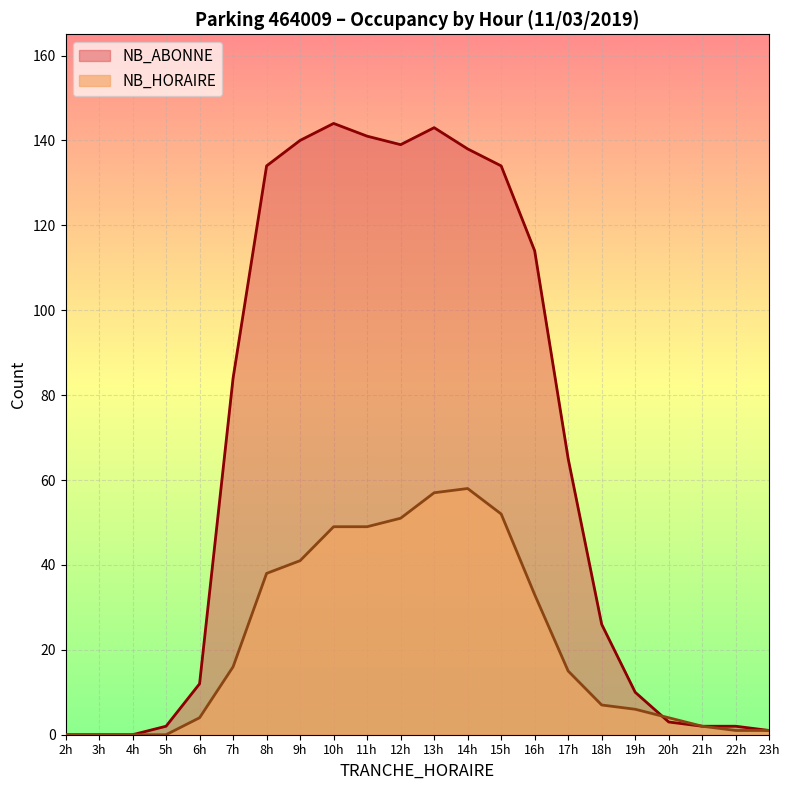

What is the approximate value of NB_HORAIRE at 20h, to the nearest 5?

5